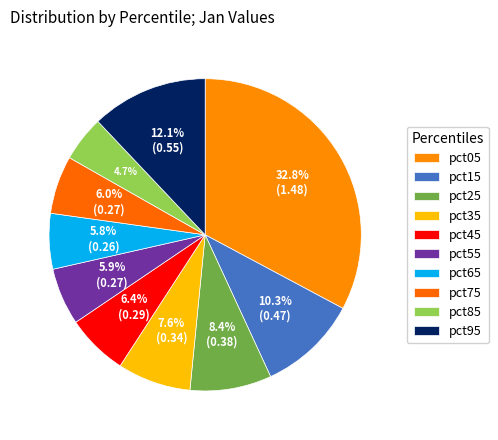

How many segments does this pie chart have?

10